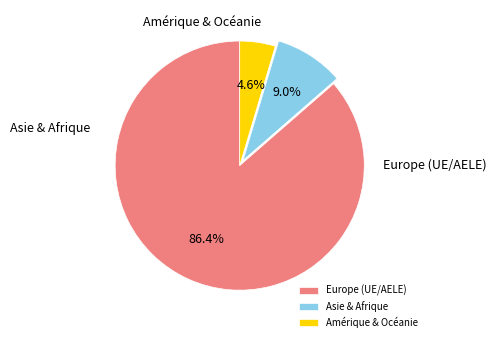

True or false: Europe (UE/AELE) accounts for 86% of the total.

True